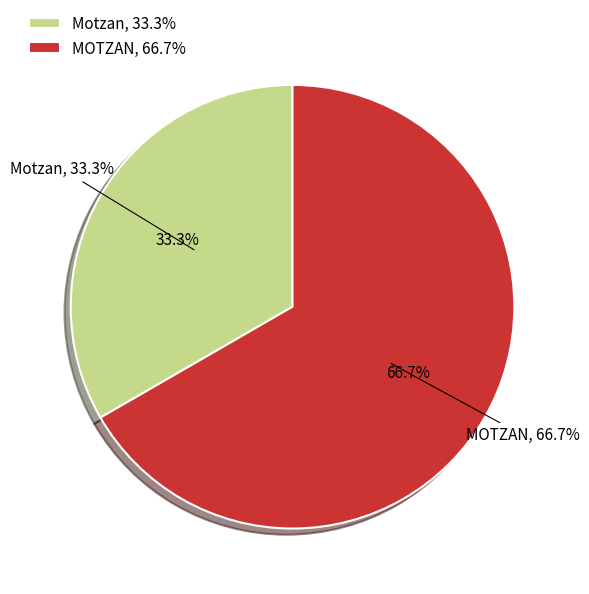

Is it true that Motzan is 33% of the pie?

True